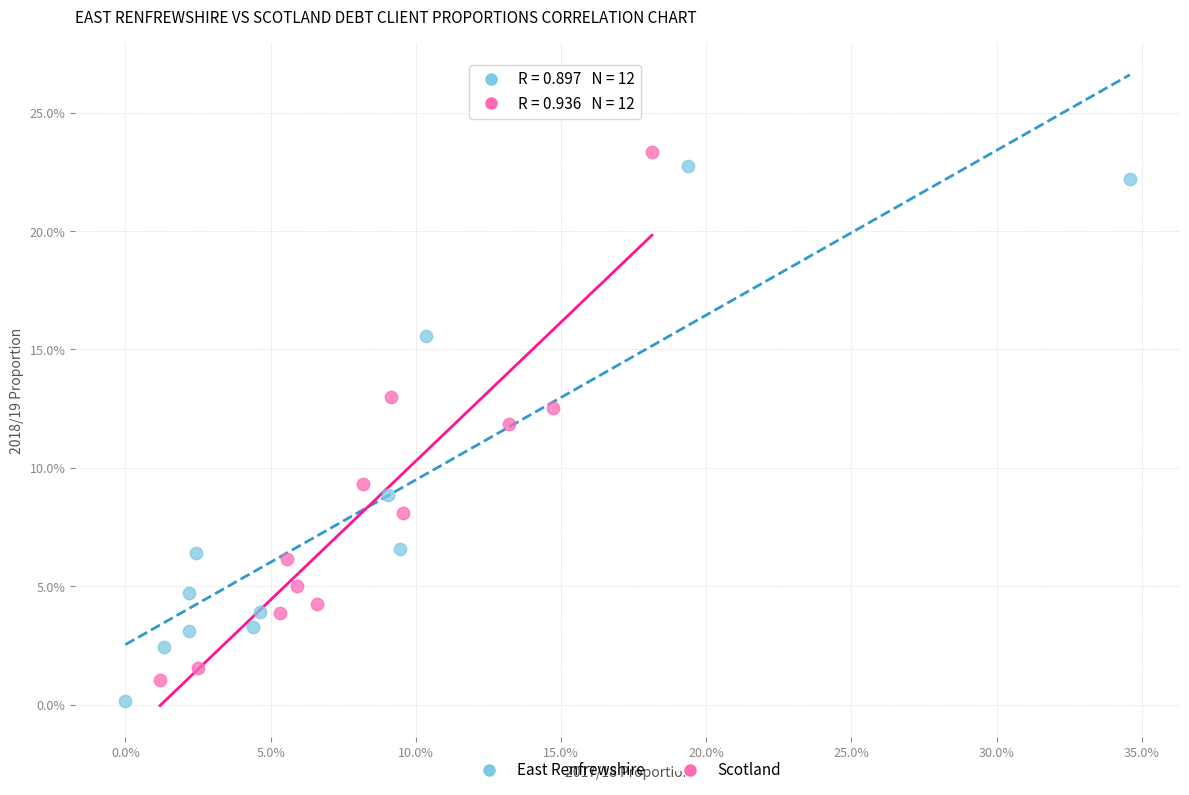

Which series has the widest spread of Y values?

East Renfrewshire